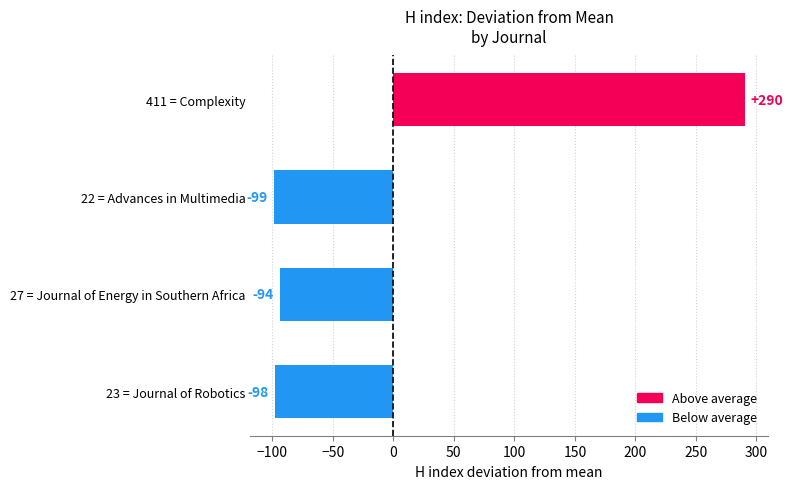

Which label corresponds to the smallest value in the chart?

22 = Advances in Multimedia